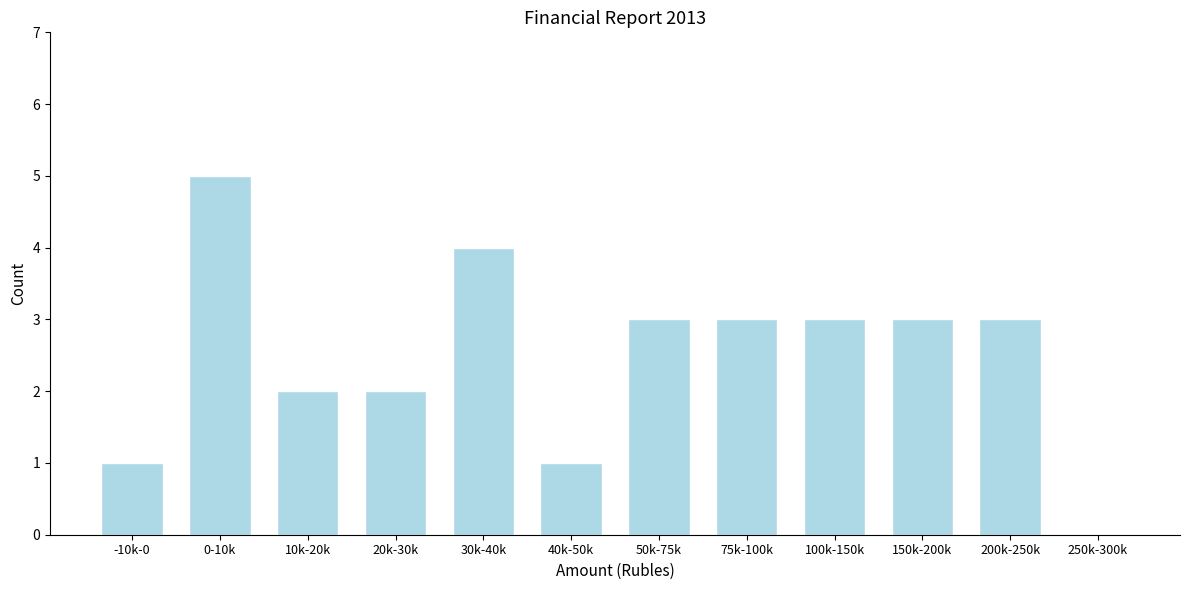

Reading left to right, extract all data points from this chart.

-10k-0=1	0-10k=5	10k-20k=2	20k-30k=2	30k-40k=4	40k-50k=1	50k-75k=3	75k-100k=3	100k-150k=3	150k-200k=3	200k-250k=3	250k-300k=0